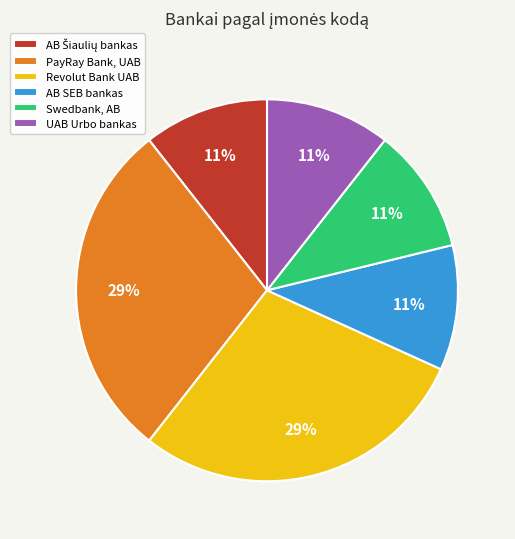

Do AB SEB bankas and UAB Urbo bankas together represent more than half of the pie?

No